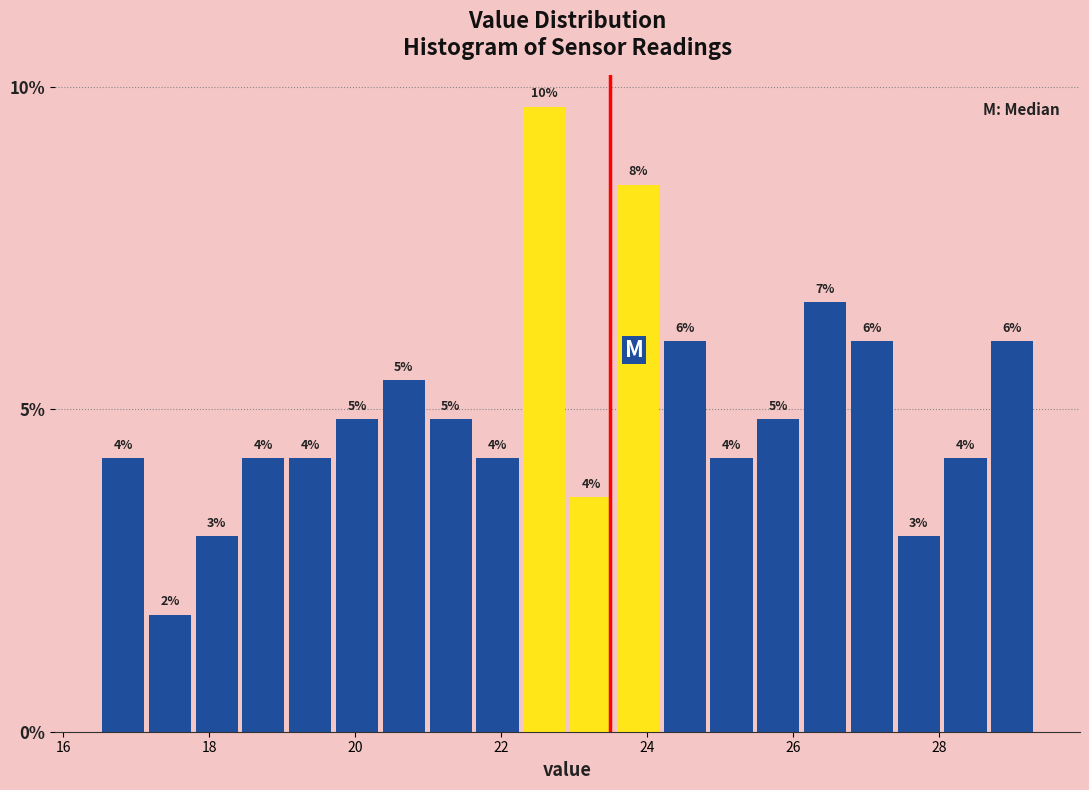

Around what value on the x-axis is the tallest bar? Give the approximate position of its centre, as read against the axis.

22.6